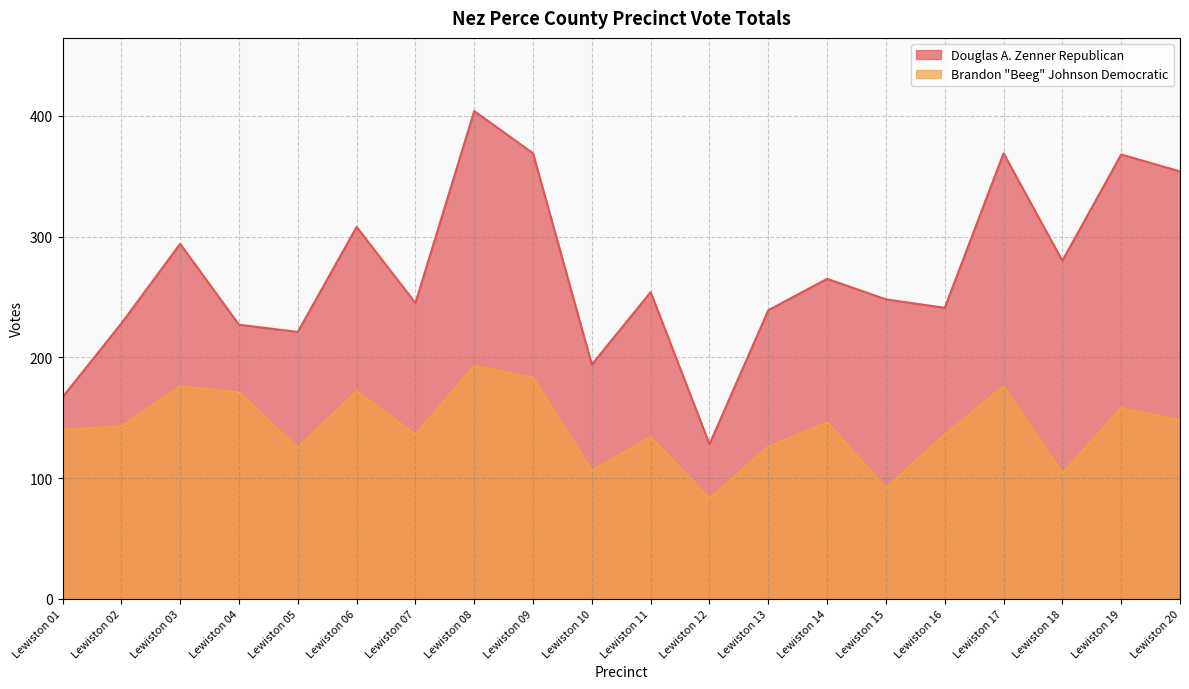

True or false: Douglas A. Zenner Republican and Brandon Beeg Johnson Democratic intersect in this chart.

False